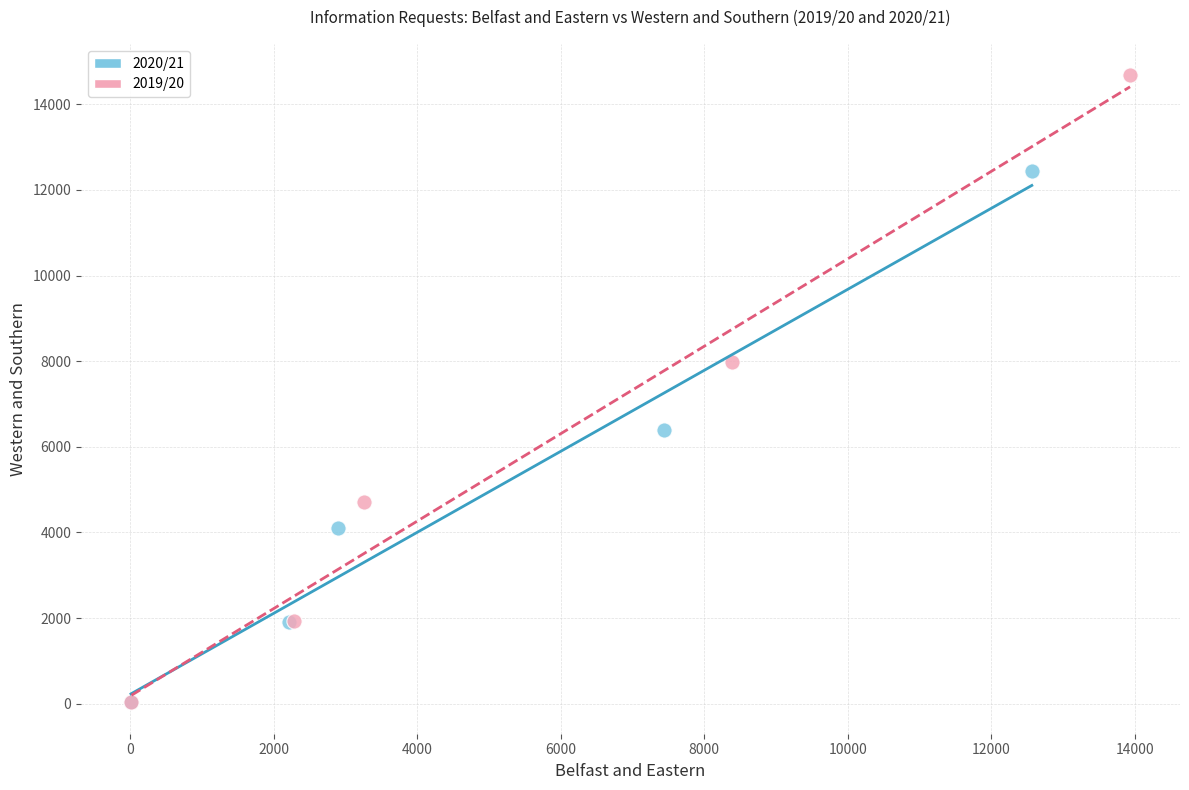

Which series reaches the maximum Y coordinate?

2019/20